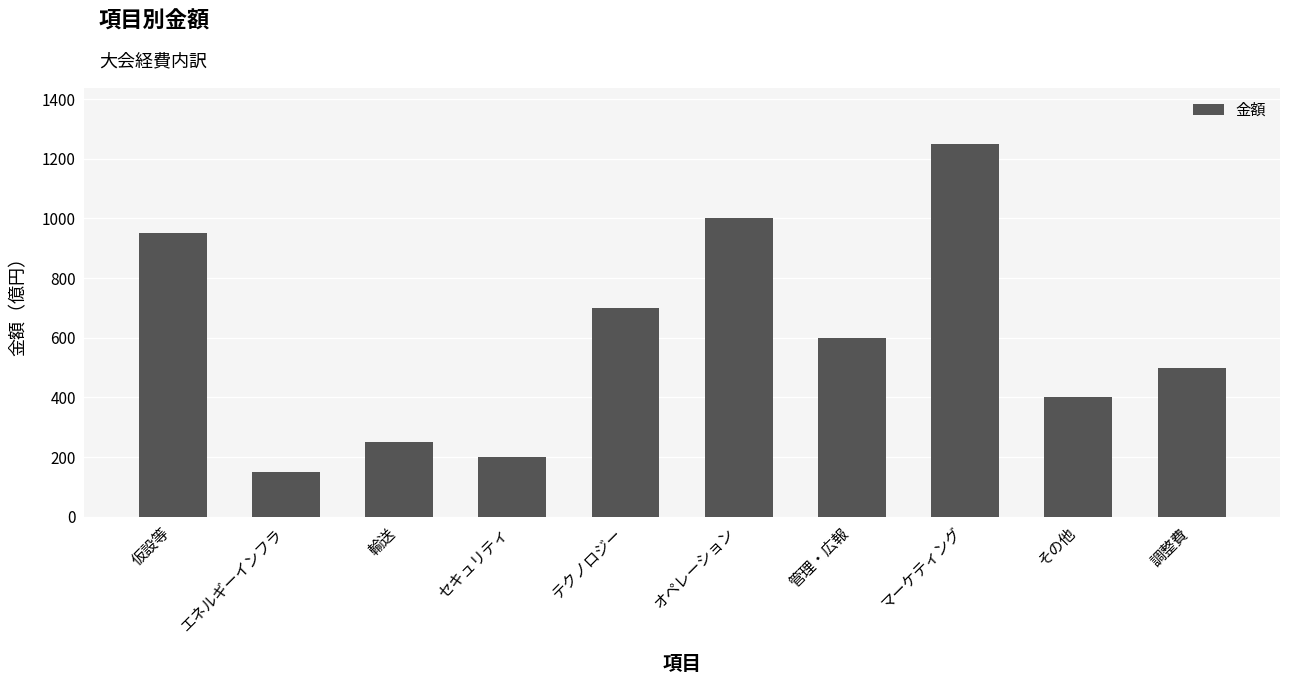

What is the approximate value at その他, to the nearest 50?

400